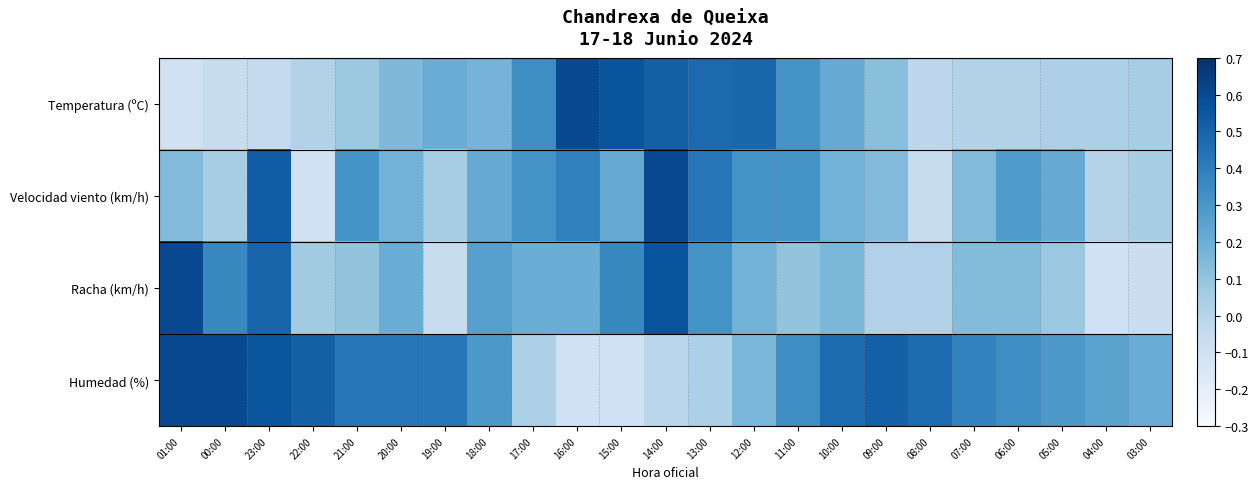

List the series in order of their peak value, highest first.

Temperatura (ºC), Velocidad viento (km/h), Racha (km/h), Humedad (%)